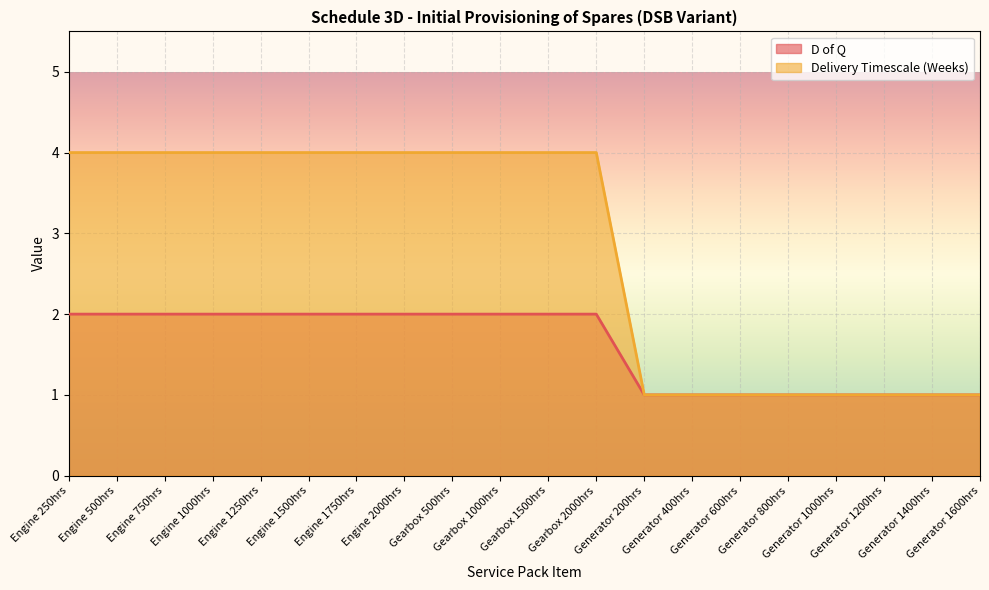

Rank the series by their average value, from lowest to highest.

D of Q, Delivery Timescale (Weeks)